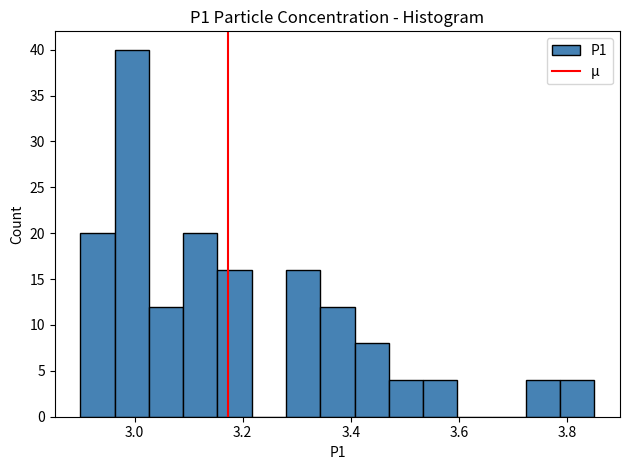

Around what value on the x-axis is the tallest bar? Give the approximate position of its centre, as read against the axis.

3.00